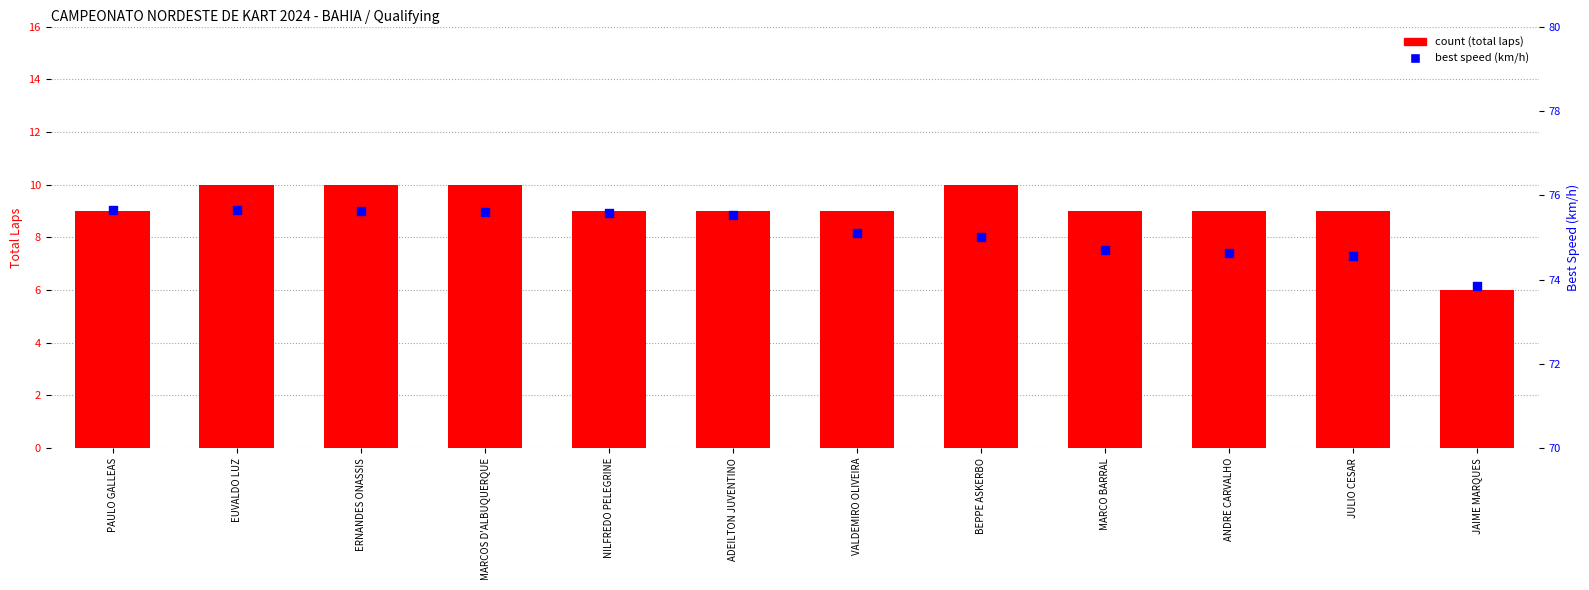

Is the value of best speed (km/h) at JAIME MARQUES greater than the value of count at JULIO CESAR?

Yes